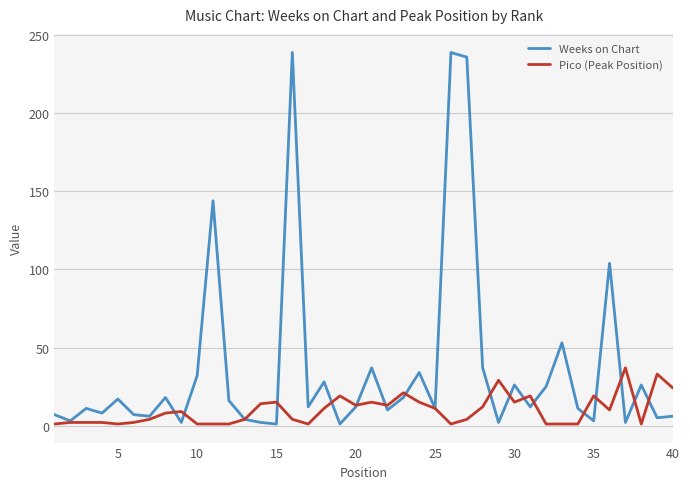

What is the maximum value shown in the chart?

239